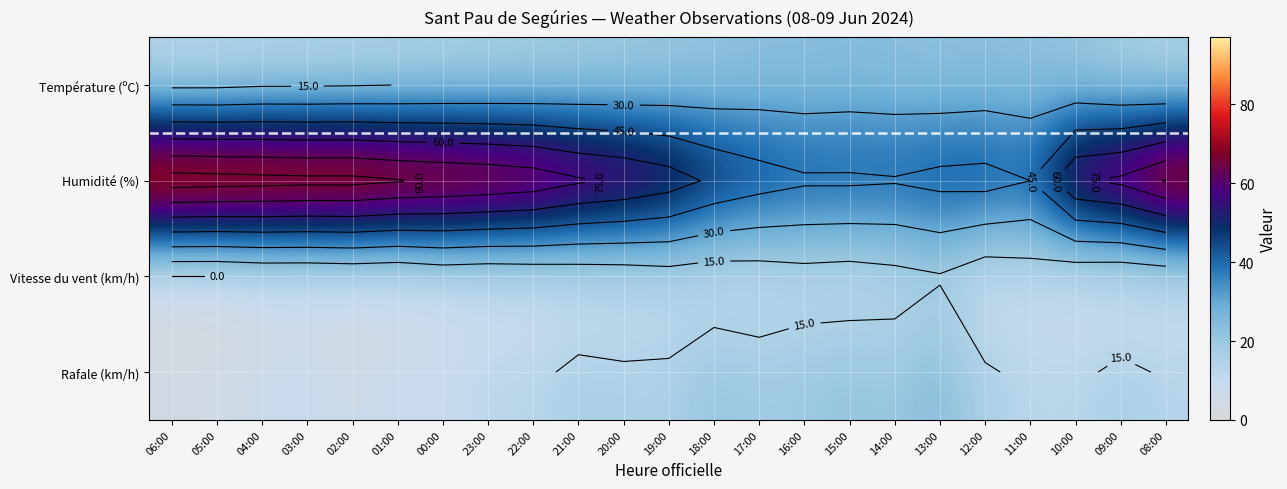

The Température (ºC) series shows 23.4 at 15:00. True or false?

True